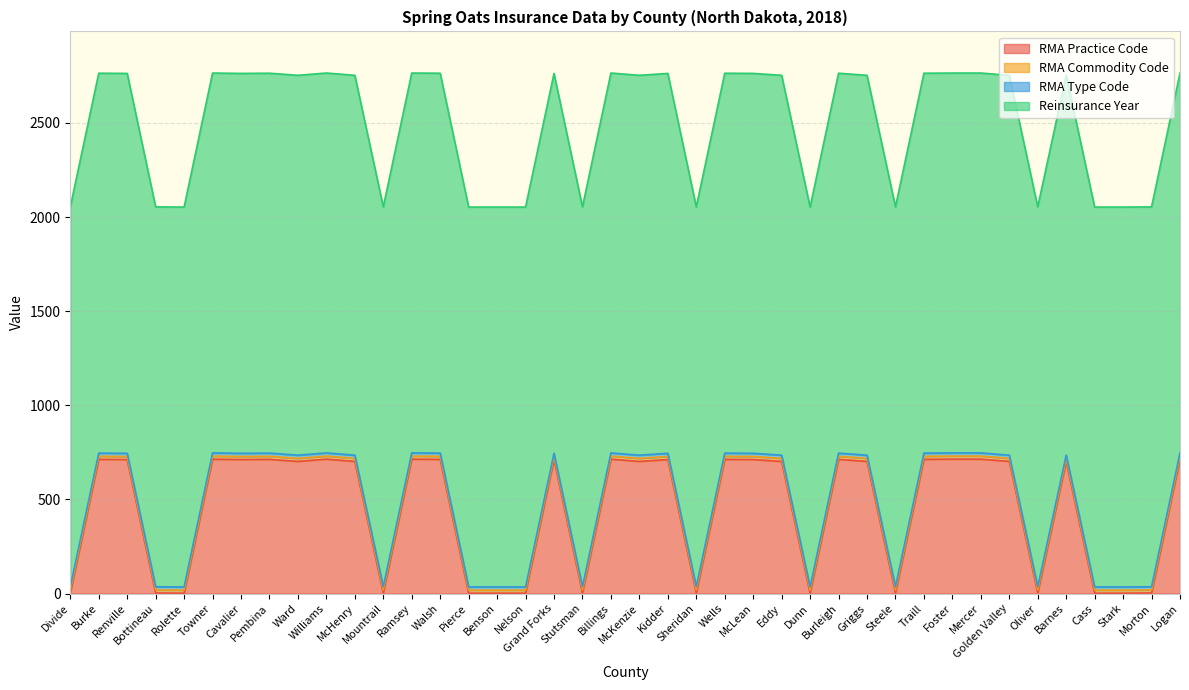

What position from the right is Benson?

25